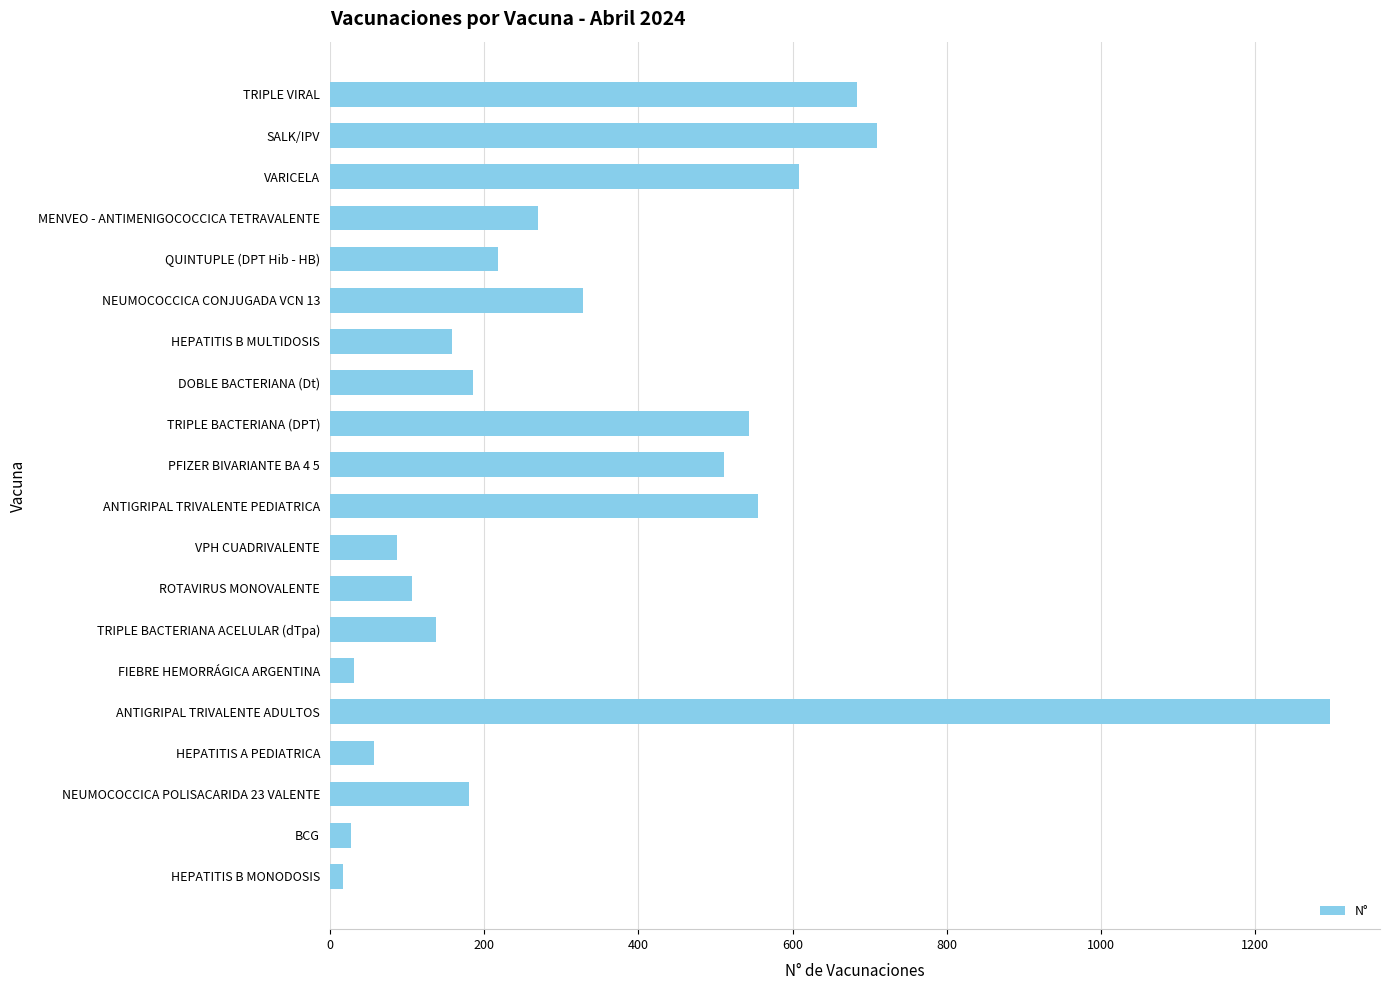

How many data points does each series have?

20